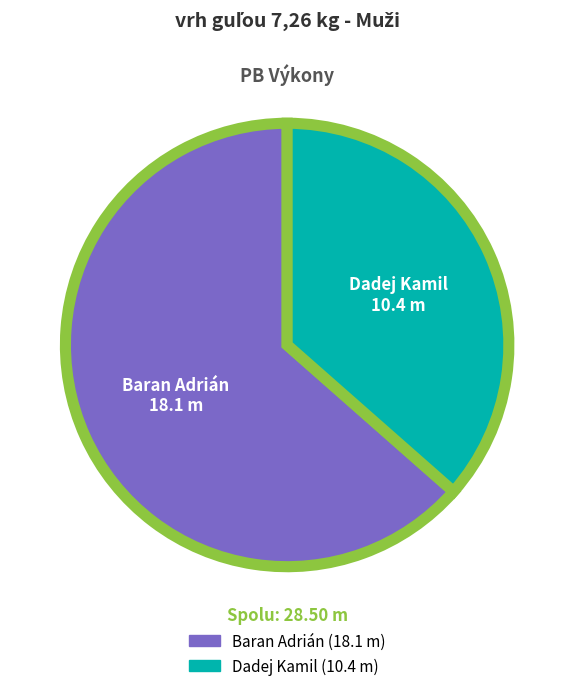

The Baran Adrián slice represents 64% of the pie. True or false?

True